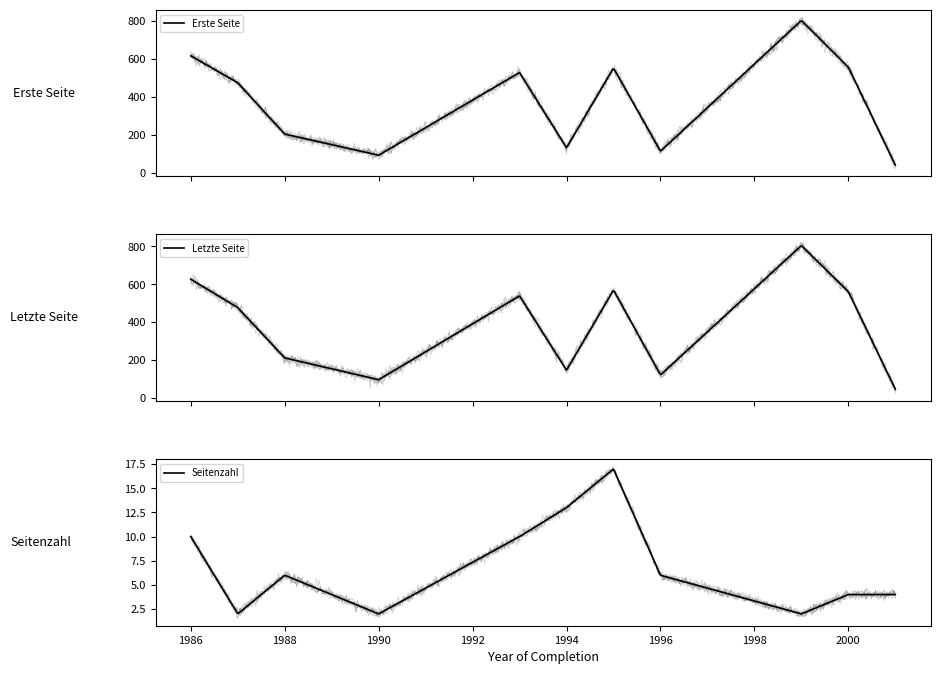

Which series has the widest spread of values?

Erste Seite